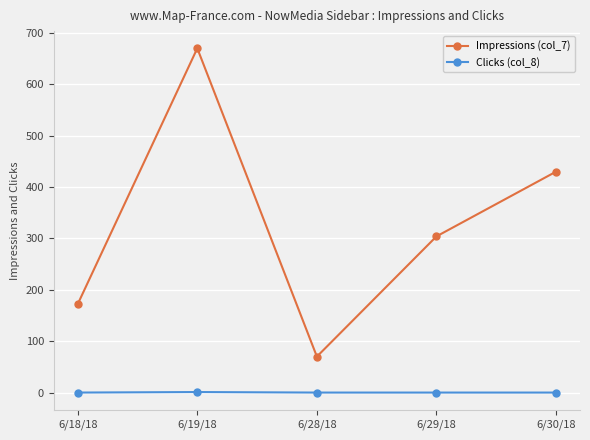

What is the total value across all series at 6/28/18?

70